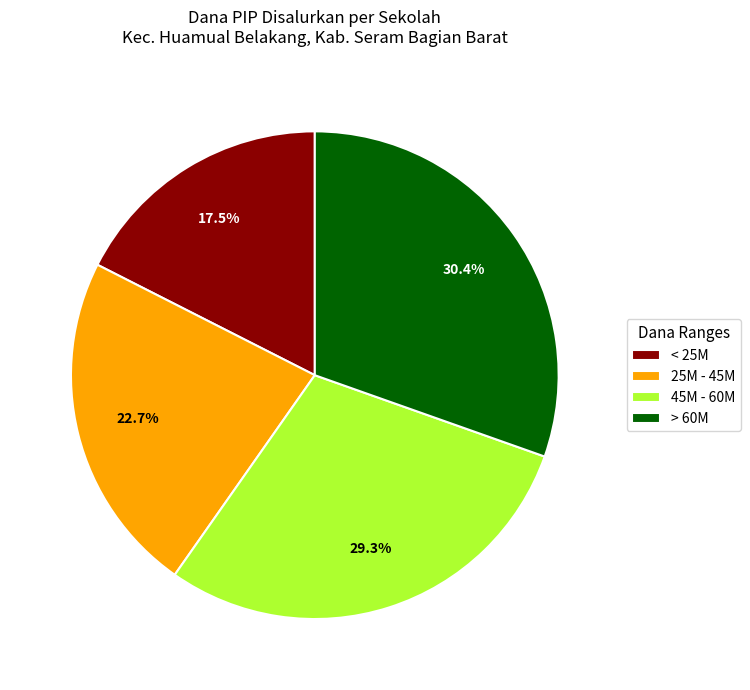

Between < 25M and 25M - 45M, which is larger?

25M - 45M